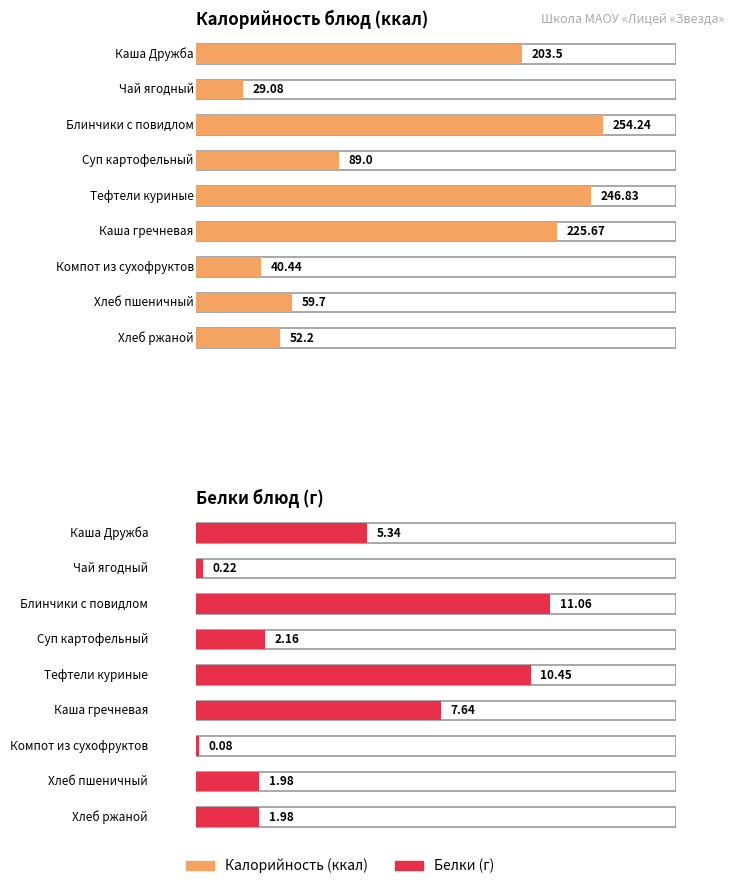

Which series changed the most between Чай ягодный and Хлеб пшеничный?

Калорийность